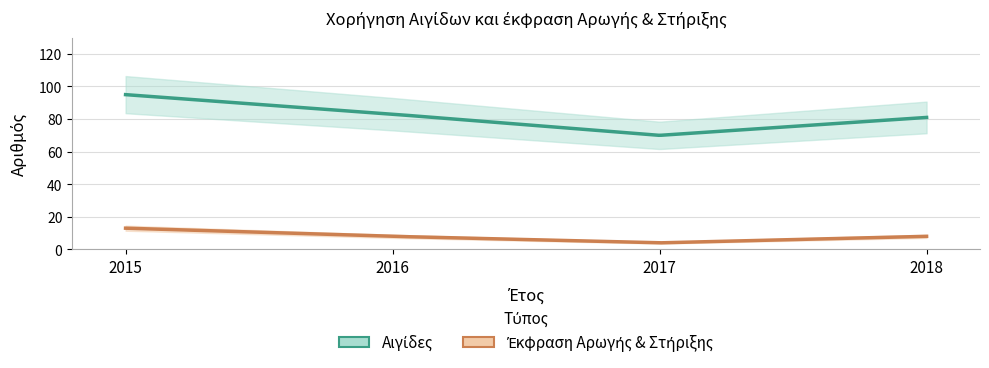

Rank the categories by Αιγίδες value from lowest to highest.

2017, 2018, 2016, 2015